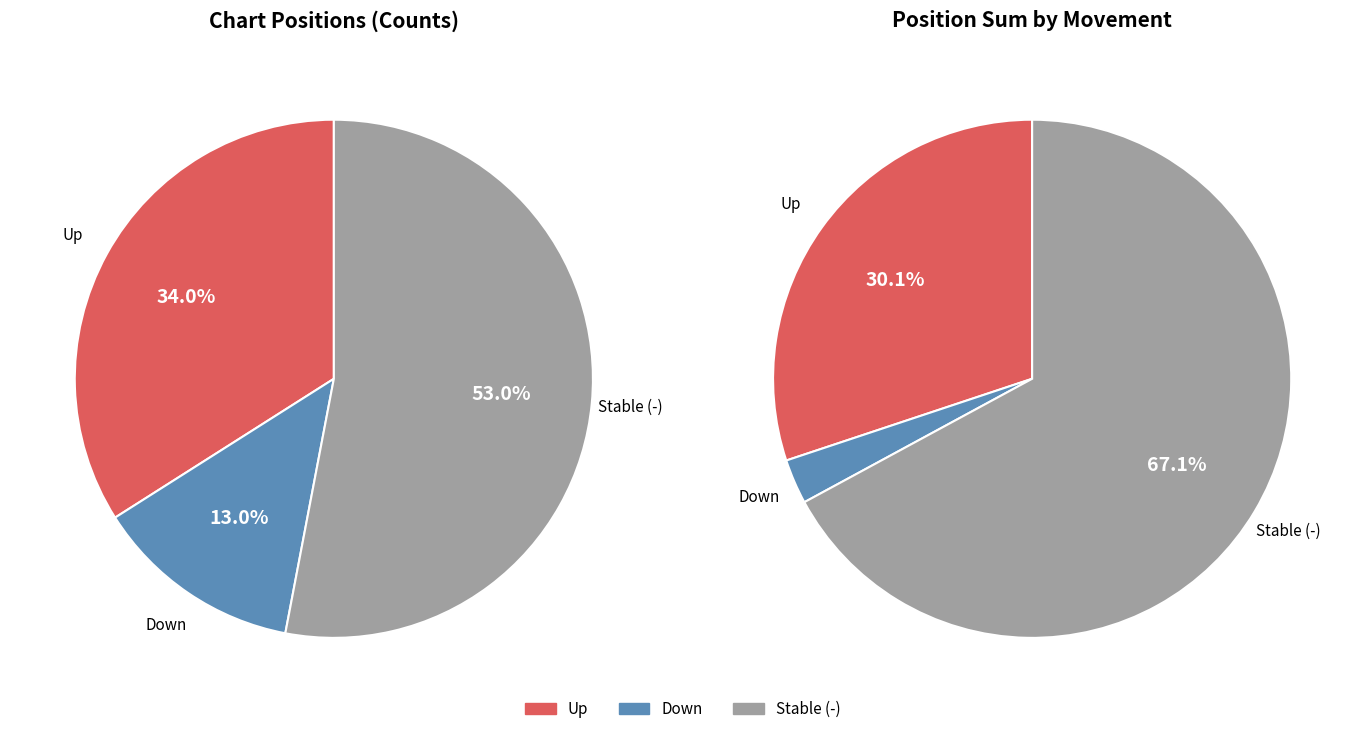

Count the number of slices in the pie.

3